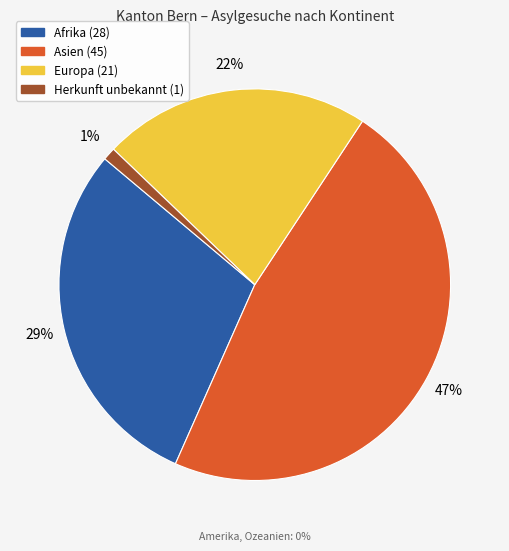

How many slices are in this pie chart?

4